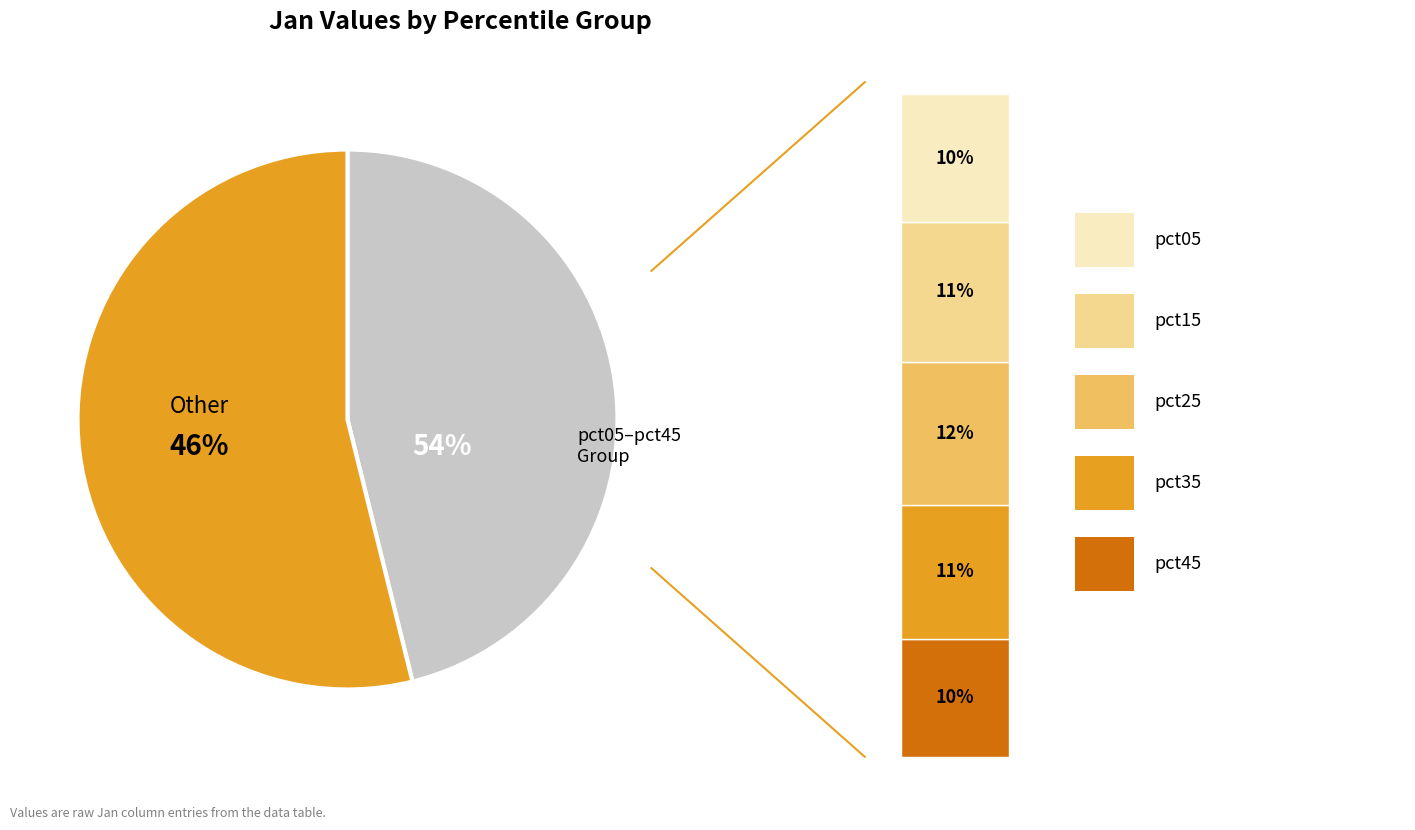

Does pct65 represent more than half of the total?

No